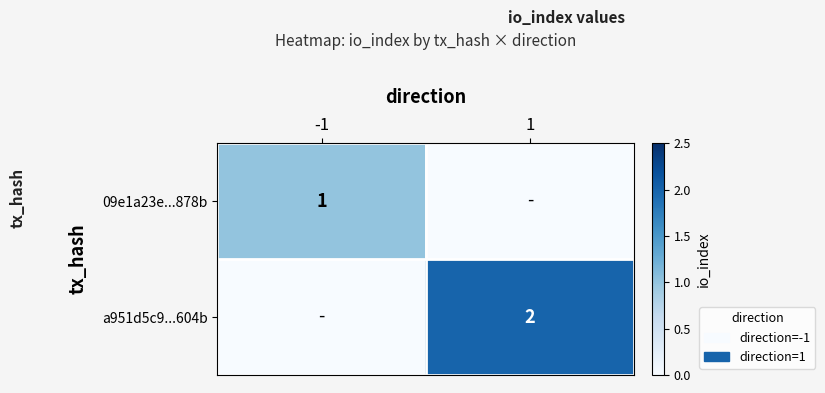

True or false: 09e1a23e...878b has a value of 1 at -1.

True